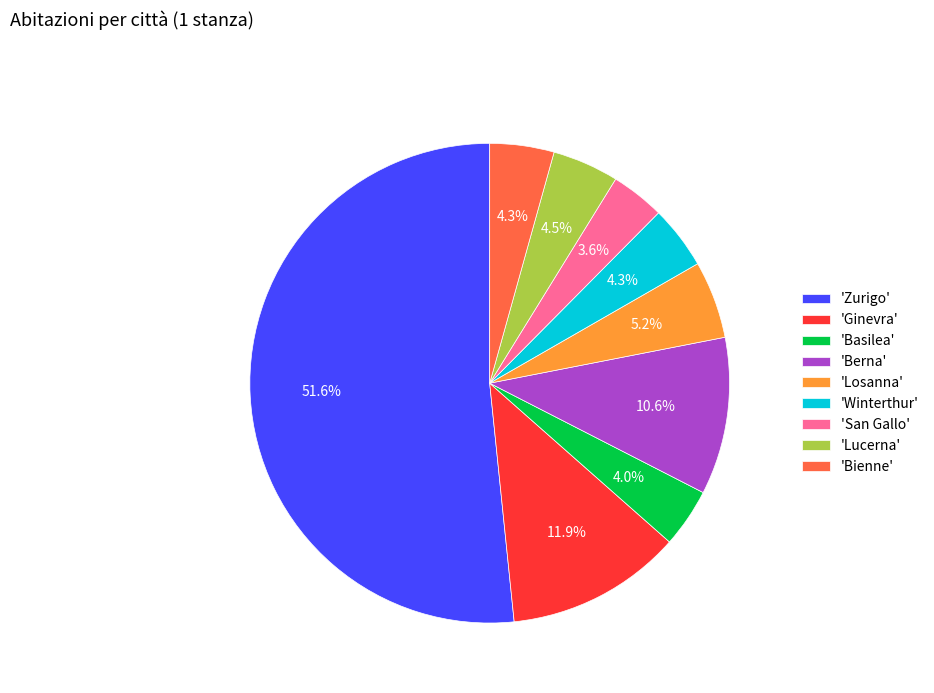

Which slice is the largest?

'Zurigo'